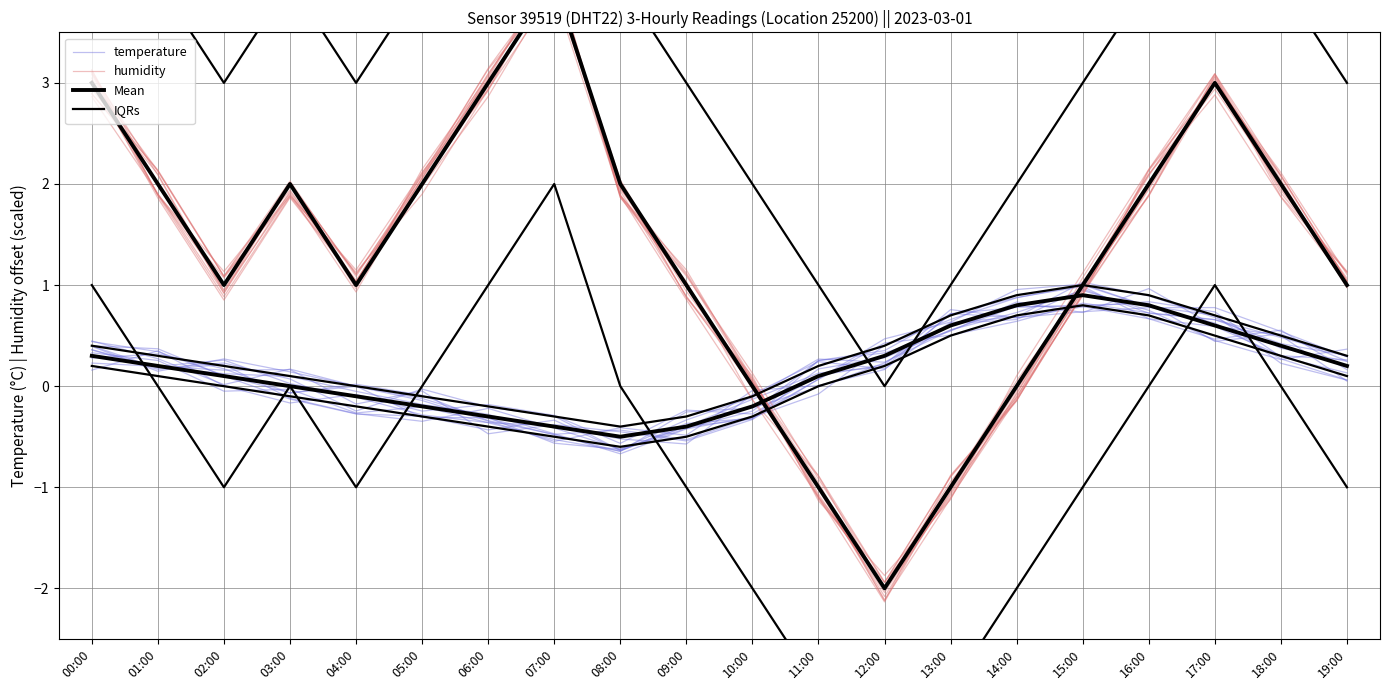

Reading right to left, list all the values displayed in this chart.

temperature: 0.2	0.5	0.4	0.8	0.8	0.8	0.7	0.4	0.3	-0.2	-0.4	-0.6	-0.3	-0.2	-0.0	-0.2	0.1	0.2	0.2	0.4
humidity: 1.0	1.9	2.9	2.1	1.1	-0.1	-1.1	-2.0	-0.9	0.0	1.0	2.0	4.0	3.0	2.1	1.0	2.0	0.9	2.1	3.1
Mean: 0.2	0.4	0.6	0.8	0.9	0.8	0.6	0.3	0.1	-0.2	-0.4	-0.5	-0.4	-0.3	-0.2	-0.1	0.0	0.1	0.2	0.3
IQRs: 0.1	0.3	0.5	0.7	0.8	0.7	0.5	0.2	0.0	-0.3	-0.5	-0.6	-0.5	-0.4	-0.3	-0.2	-0.1	0.0	0.1	0.2